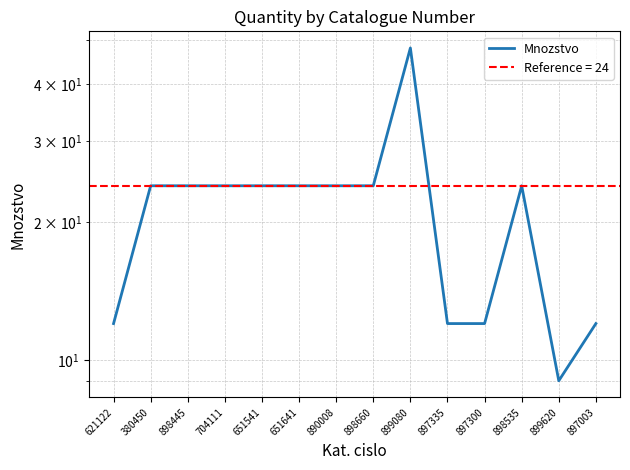

Reading left to right, list all the values displayed in this chart.

621122=12	380450=24	898445=24	704111=24	651541=24	651641=24	890008=24	898660=24	899080=48	897335=12	897300=12	898535=24	899620=9	897003=12